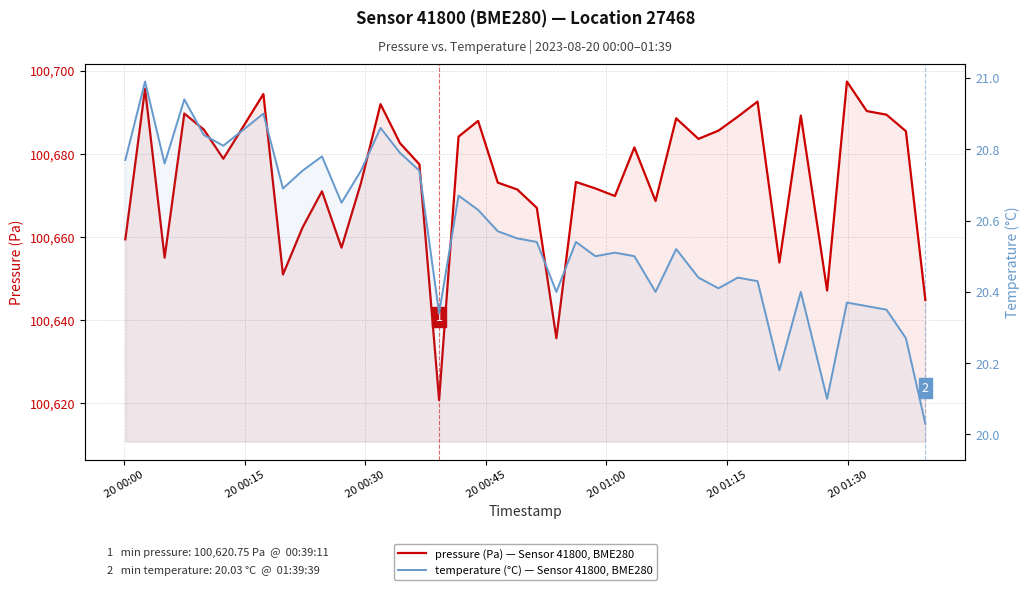

Rank the categories by pressure (Pa) value from highest to lowest.

35, 20 00:15, 20 01:30, 31, 12, 36, 20 00:45, 37, 33, 30, 27, 17, 20 01:00, 29, 38, 16, 28, 13, 25, 20 01:15, 14, 22, 18, 11, 23, 19, 9, 24, 26, 20, 8, 20 00:00, 10, 20 00:30, 32, 7, 34, 39, 21, 15